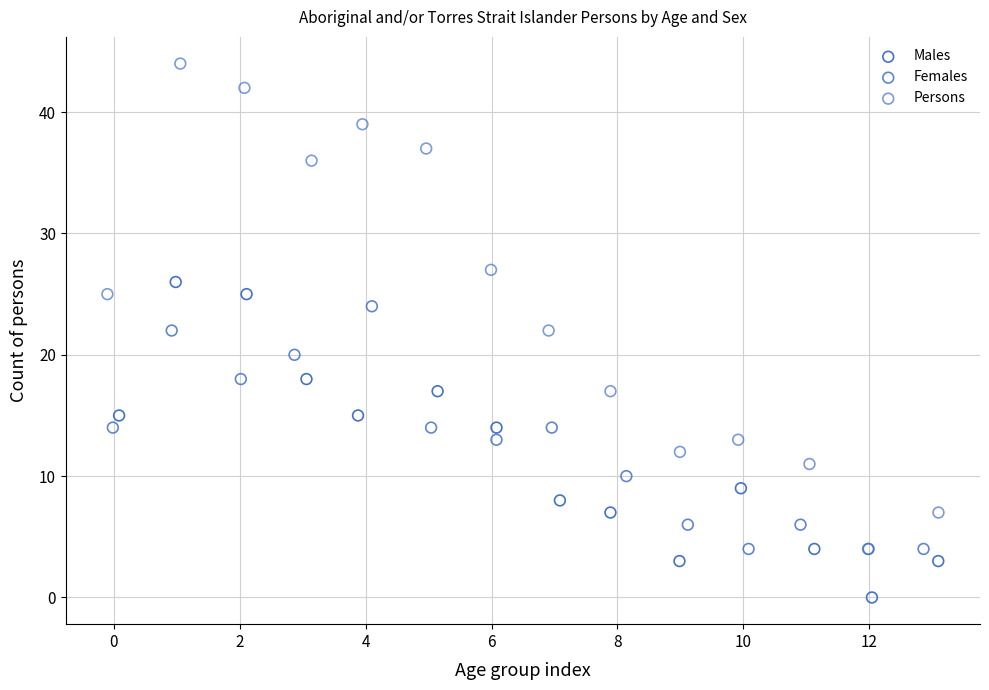

Which series has the widest spread of Y values?

Persons